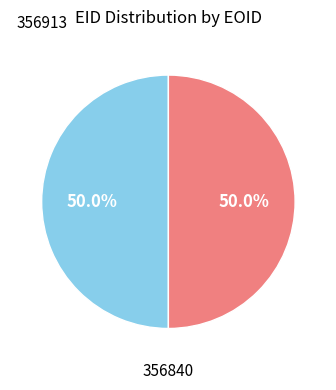

Count the number of slices in the pie.

2